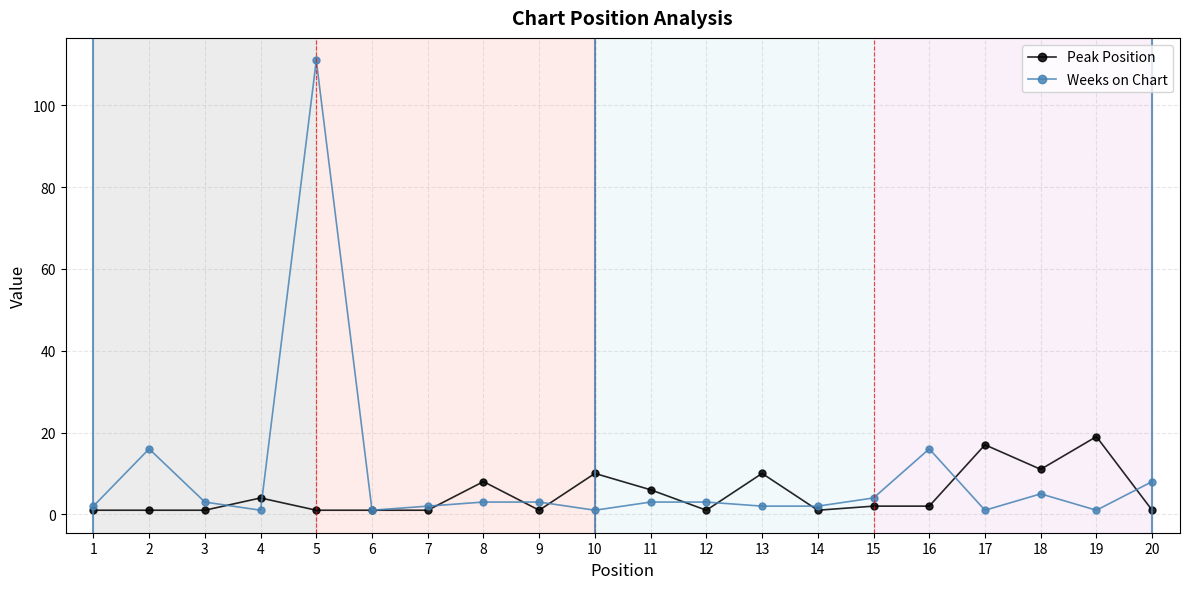

Which label corresponds to the largest value in the chart?

5